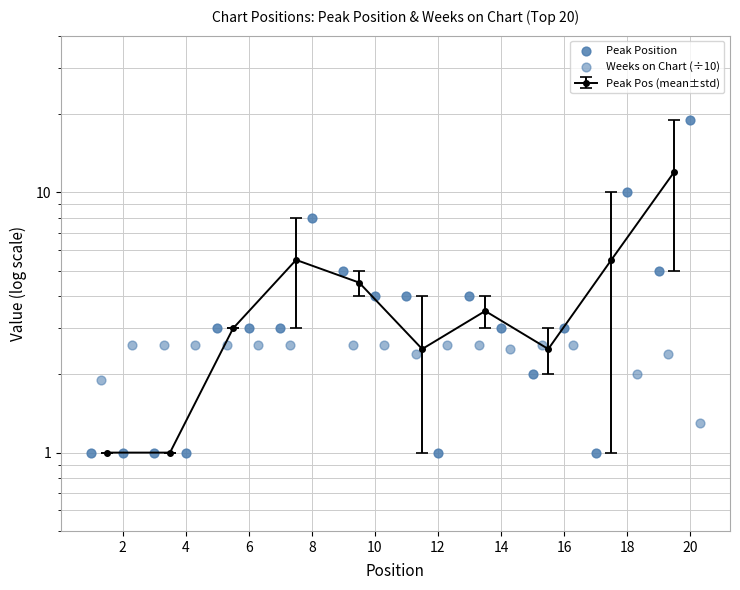

Which series has the largest total across all categories?

Peak Position